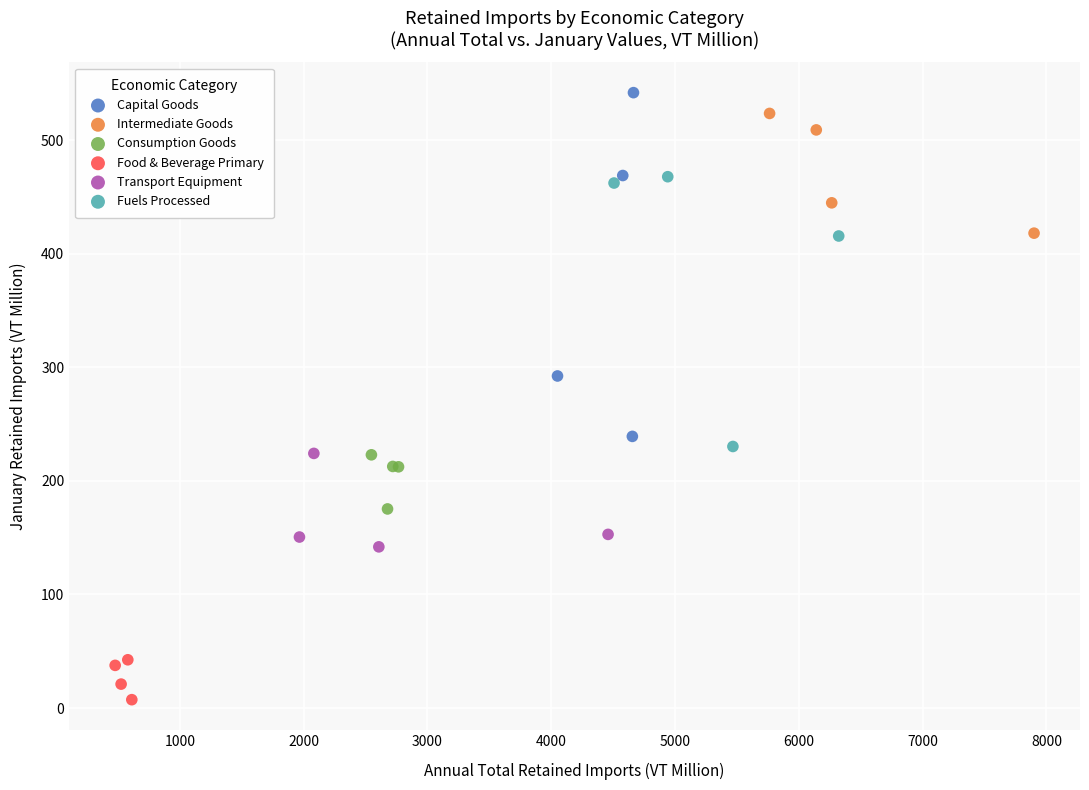

Which series has the largest Y range (max minus min)?

Capital Goods